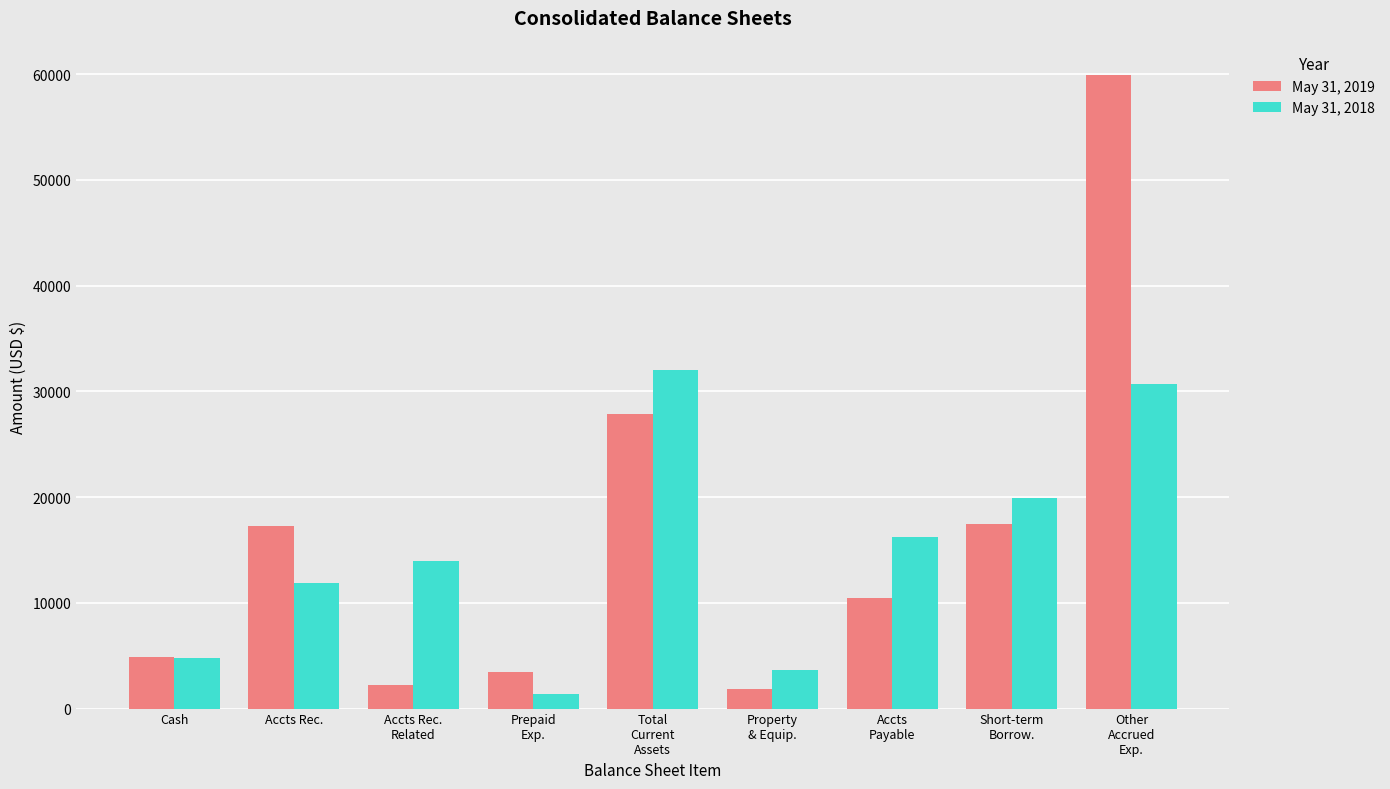

Count the number of categories in the chart.

9